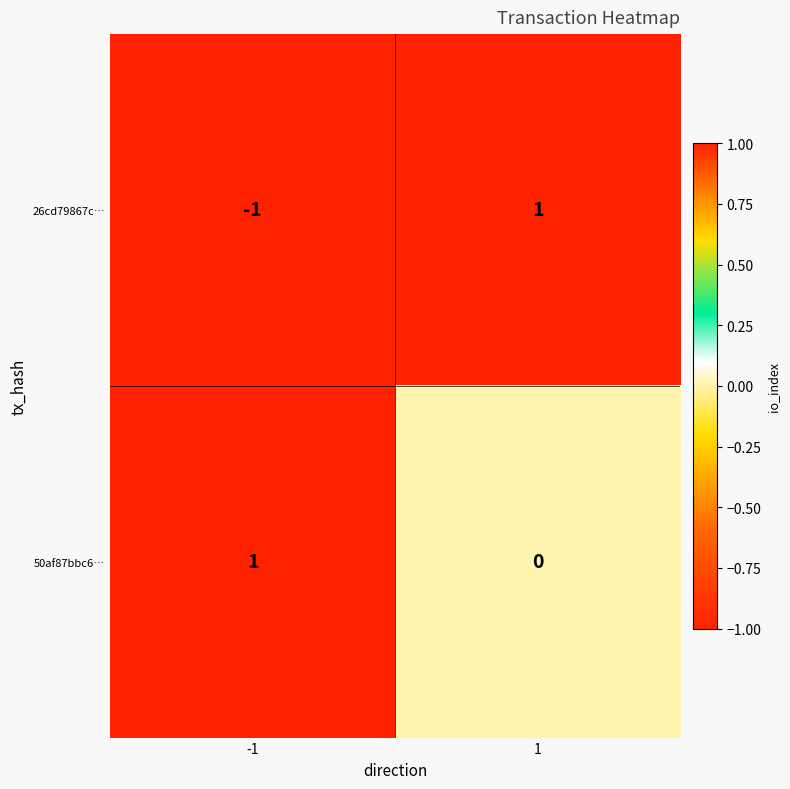

How many data points does each series have?

2